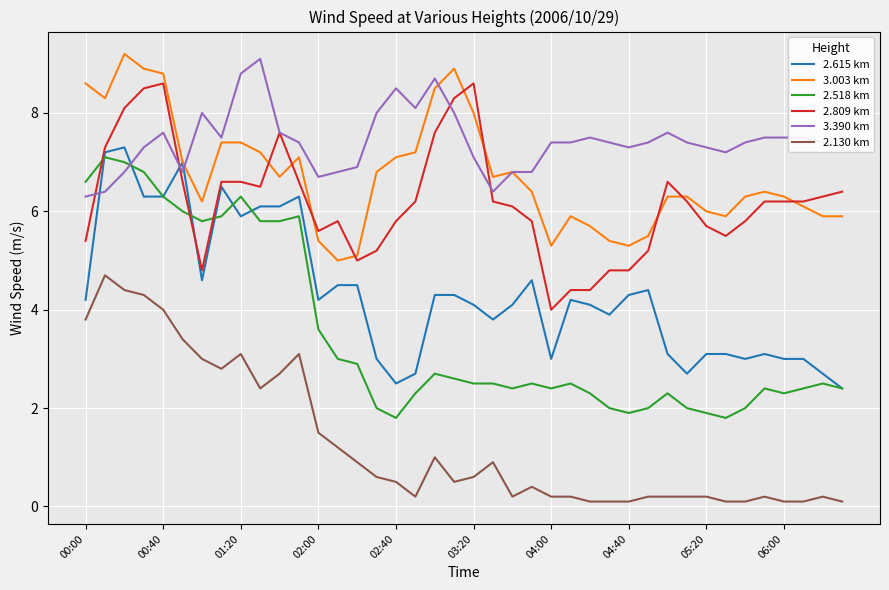

True or false: 2.518 km and 3.003 km cross at least once.

False